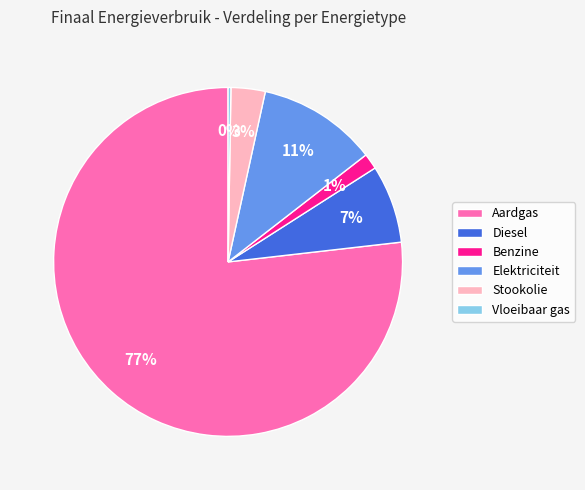

Does Diesel represent more than half of the total?

No